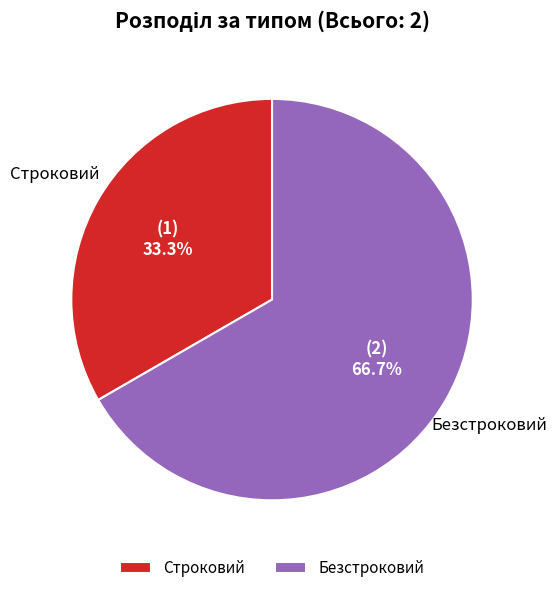

To the nearest percent, what percentage of the pie is Строковий?

33%